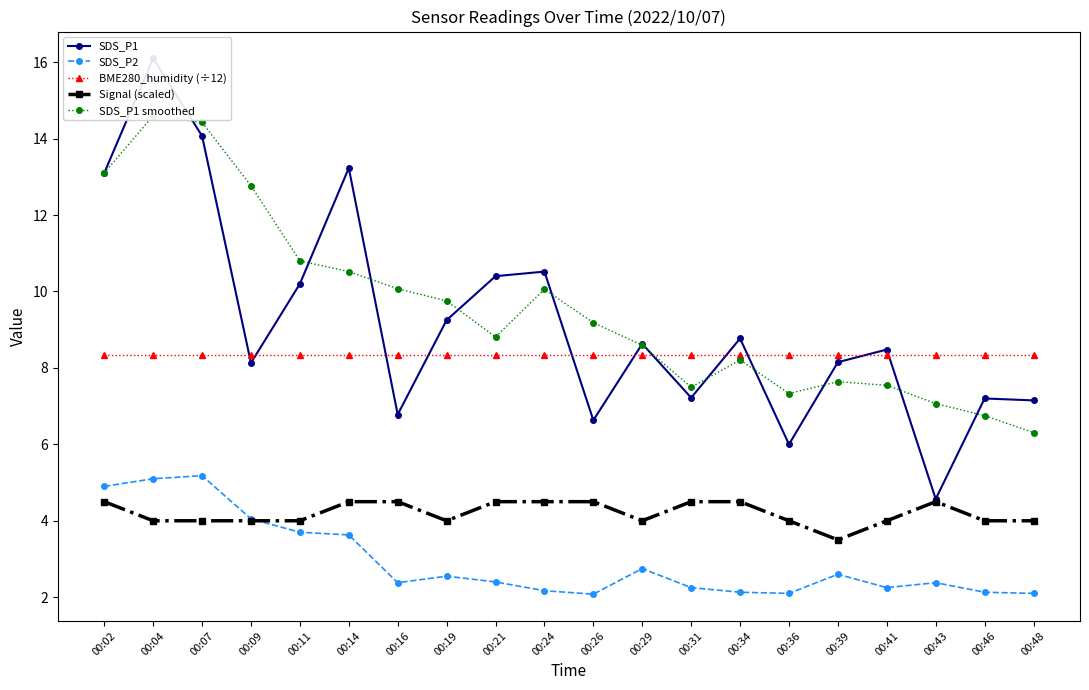

Is it true that SDS_P1 smoothed equals 7.3 at 00:36?

True